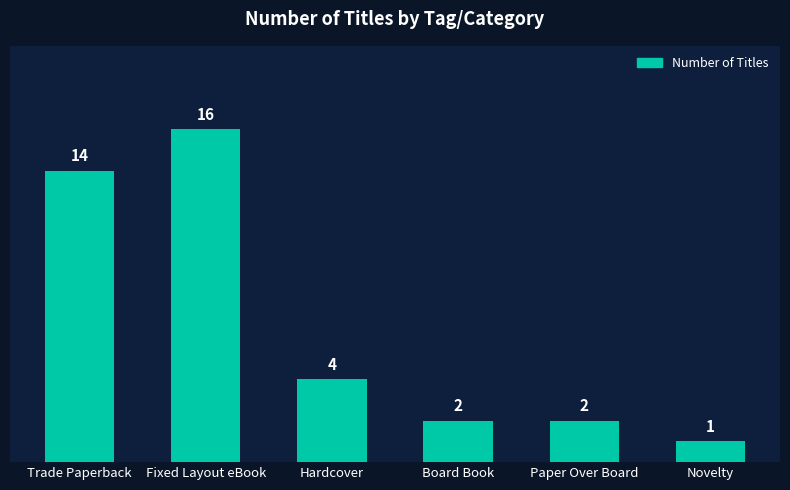

What is the difference between the maximum and minimum values?

15